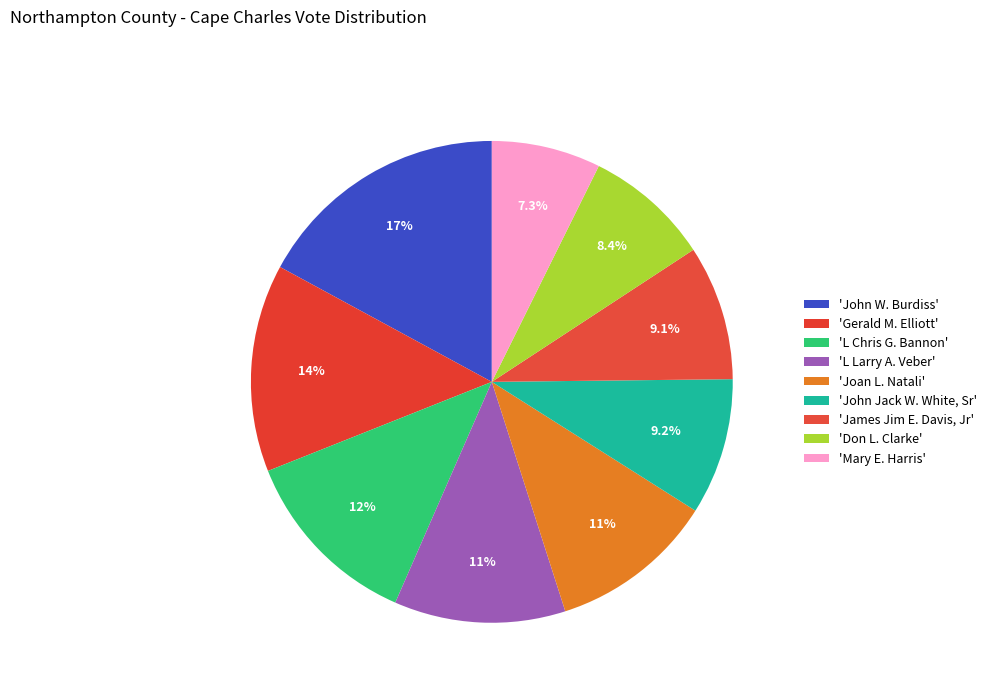

How many segments does this pie chart have?

9